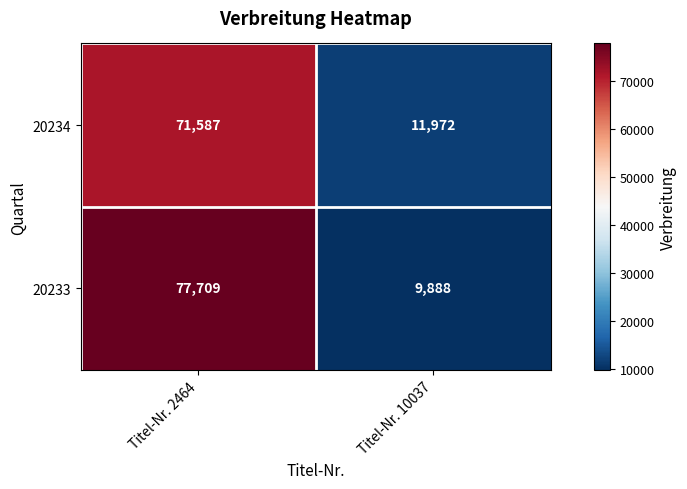

What is the difference between the maximum and minimum values in the 20233 series?

67821